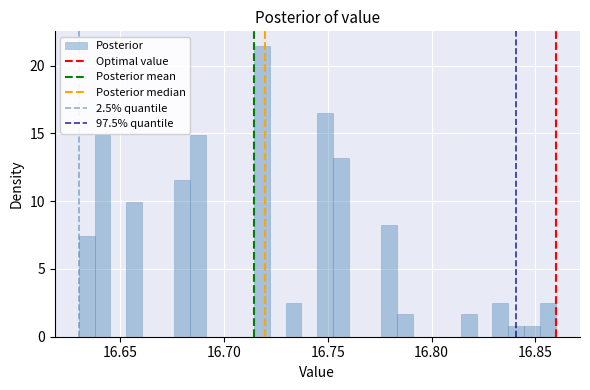

Around what value on the x-axis is the tallest bar? Give the approximate position of its centre, as read against the axis.

16.720